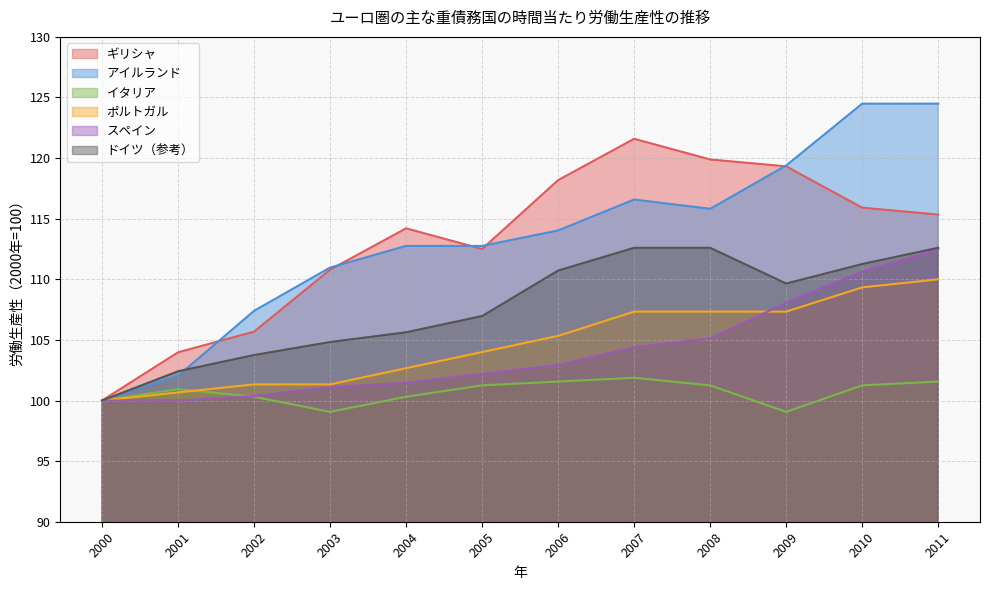

What is the difference between the second highest and minimum values in the ドイツ（参考） series?

12.6